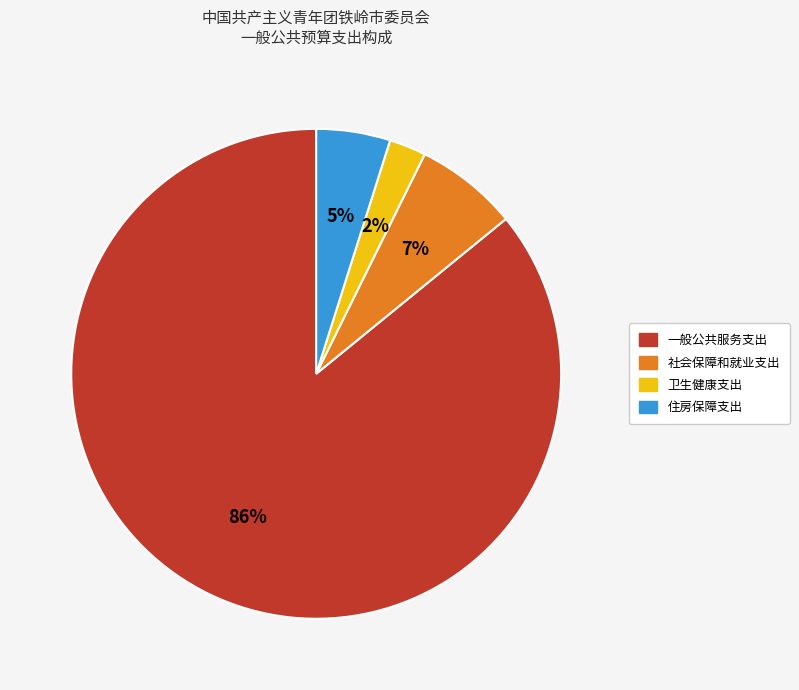

Is there a majority slice in this chart?

Yes